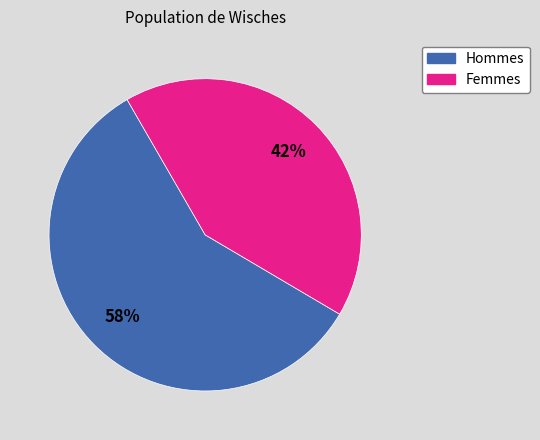

Does any single category account for the majority?

Yes